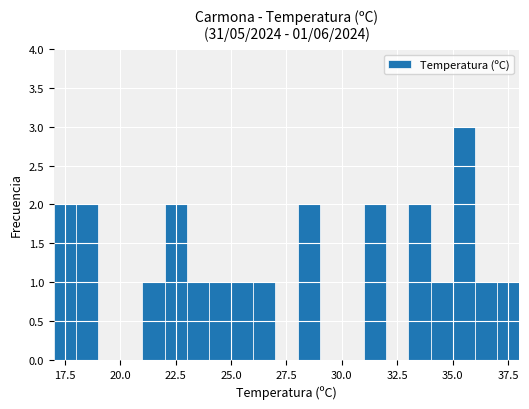

What is the sum of all values?

23